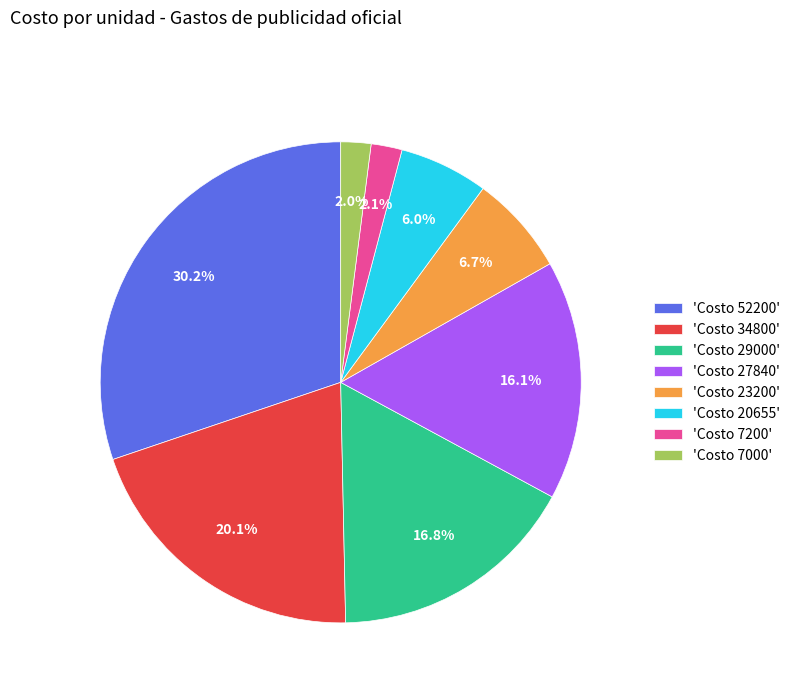

Is there a majority slice in this chart?

No